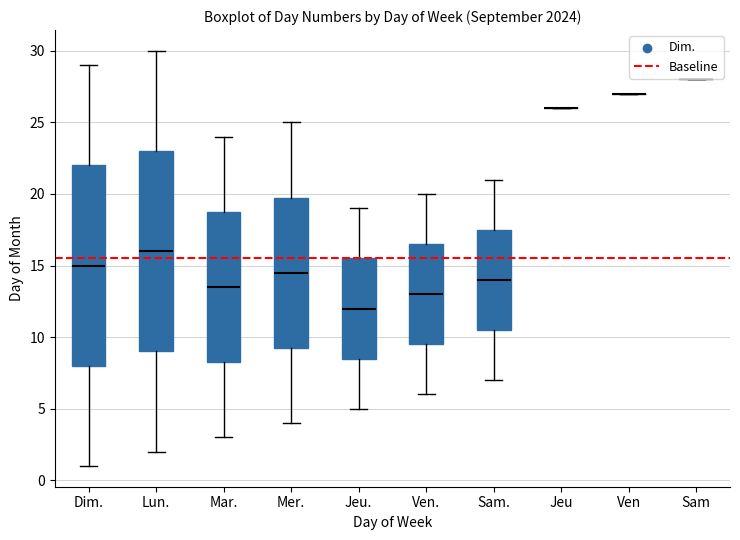

Reading left to right, read every box against the y-axis: the position of its median line, the range the box covers, and the ends of its whiskers. The values are not printed on the chart, so give them approximately, as read against the axis.

Dim.: median 15.0, box 8.0 to 22.0, whiskers 1.0 to 29.0
Lun.: median 16.0, box 9.0 to 23.0, whiskers 2.0 to 30.0
Mar.: median 13.5, box 8.5 to 19.0, whiskers 3.0 to 24.0
Mer.: median 14.5, box 9.5 to 20.0, whiskers 4.0 to 25.0
Jeu.: median 12.0, box 8.5 to 15.5, whiskers 5.0 to 19.0
Ven.: median 13.0, box 9.5 to 16.5, whiskers 6.0 to 20.0
Sam.: median 14.0, box 10.5 to 17.5, whiskers 7.0 to 21.0
Jeu: box collapsed to a line at 26.0, whiskers 26.0 to 26.0
Ven: box collapsed to a line at 27.0, whiskers 27.0 to 27.0
Sam: box collapsed to a line at 28.0, whiskers 28.0 to 28.0